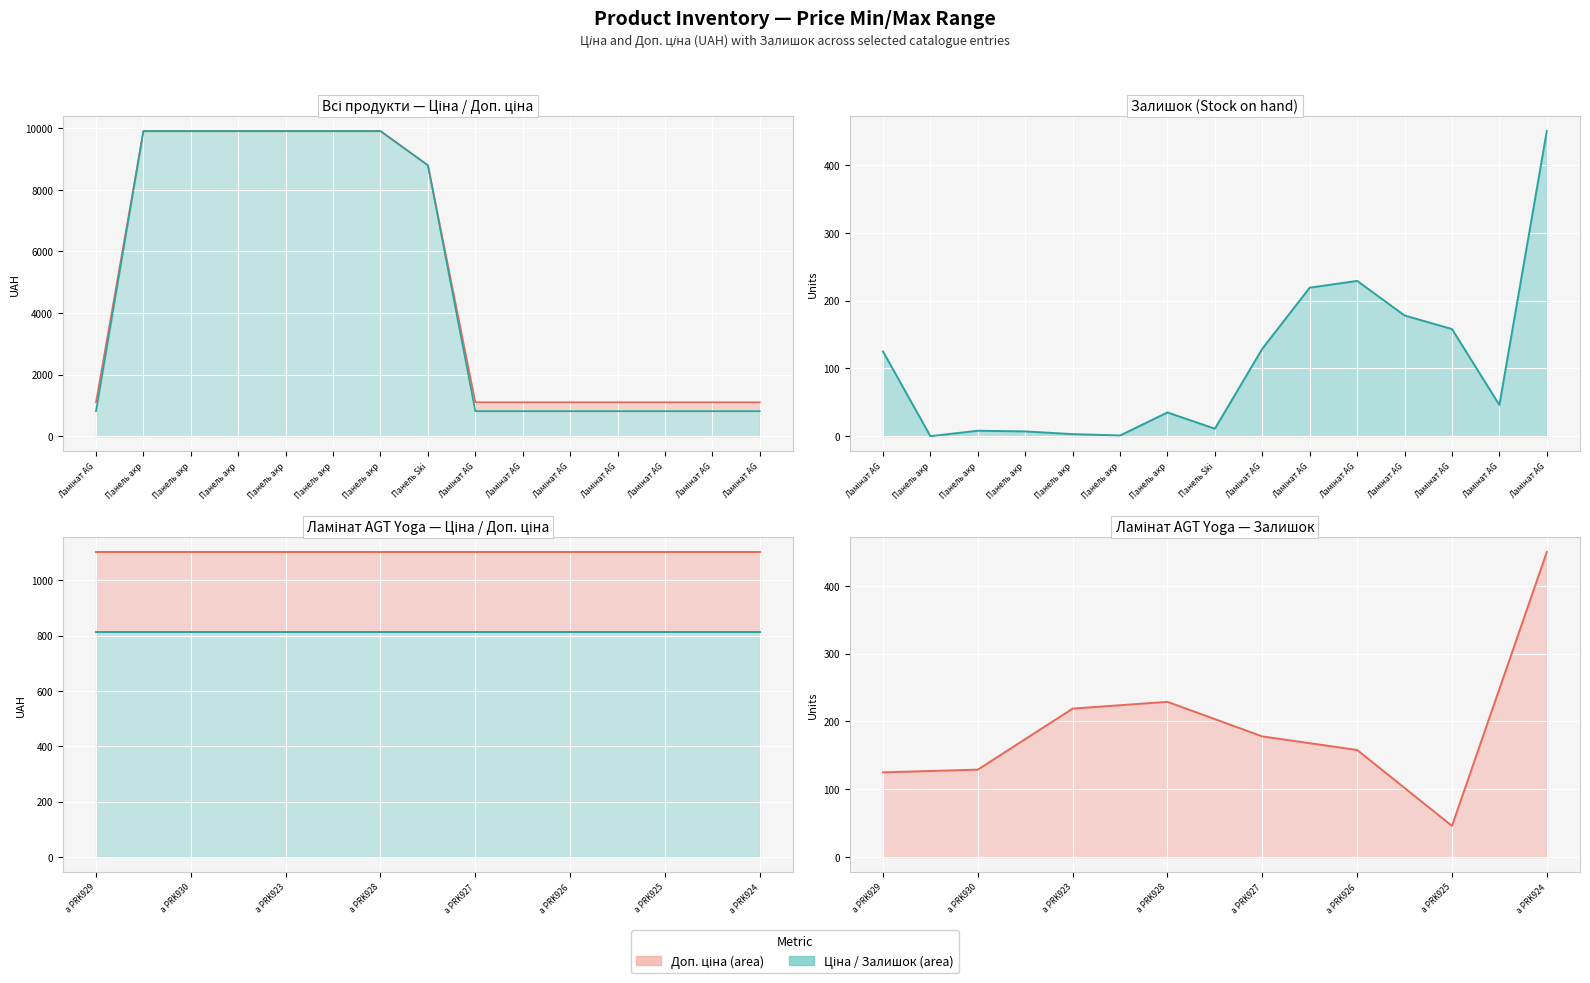

Reading left to right, what are all the values shown in this chart?

Доп. ціна (line): 1101.8	1101.8	1101.8	1101.8	1101.8	1101.8	1101.8	1101.8
Ціна (line): 813.0	813.0	813.0	813.0	813.0	813.0	813.0	813.0
Залишок (line): 125.0	129.0	219.0	229.0	178.0	158.0	46.0	450.0